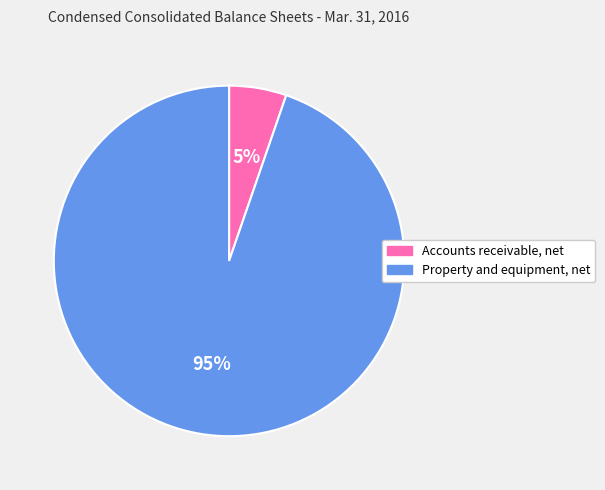

Is Accounts receivable, net the majority of the pie?

No